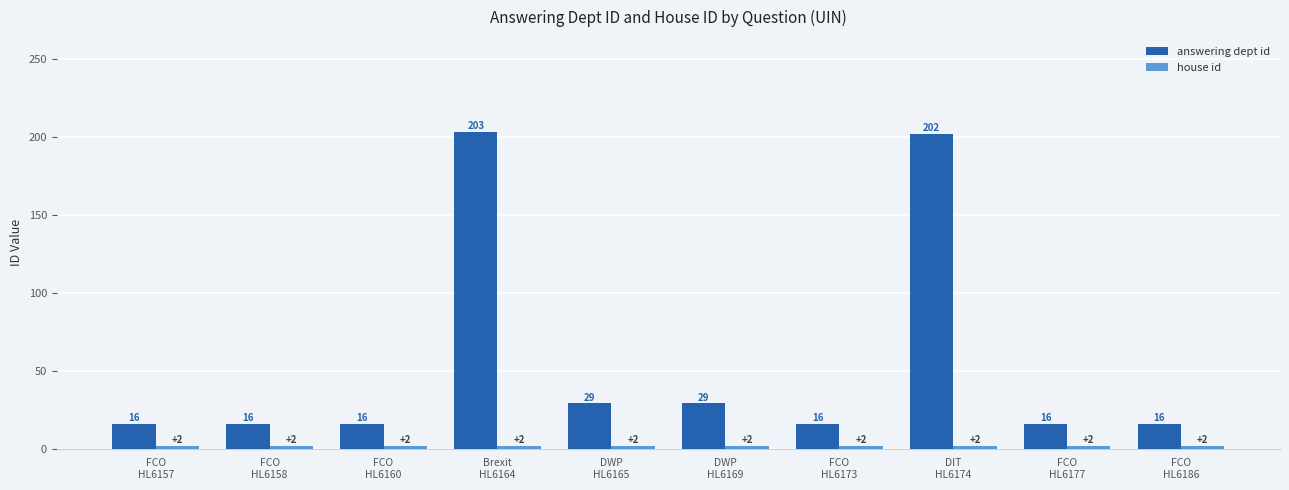

What is the total value across all series at DIT
HL6174?

204